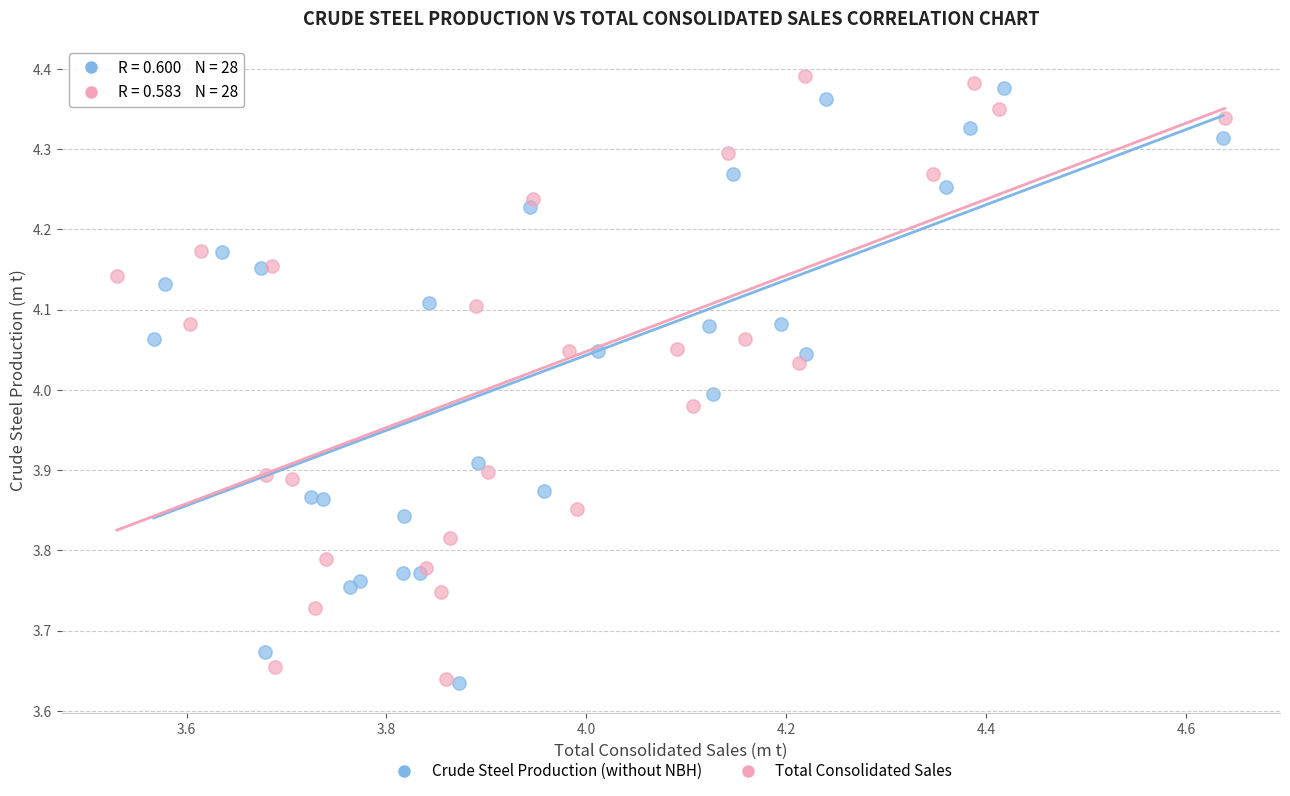

Which series has the largest Y range (max minus min)?

Total Consolidated Sales